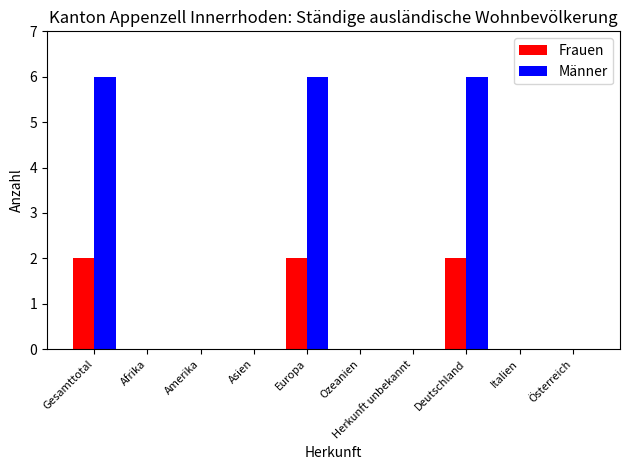

How many groups of bars are there?

10